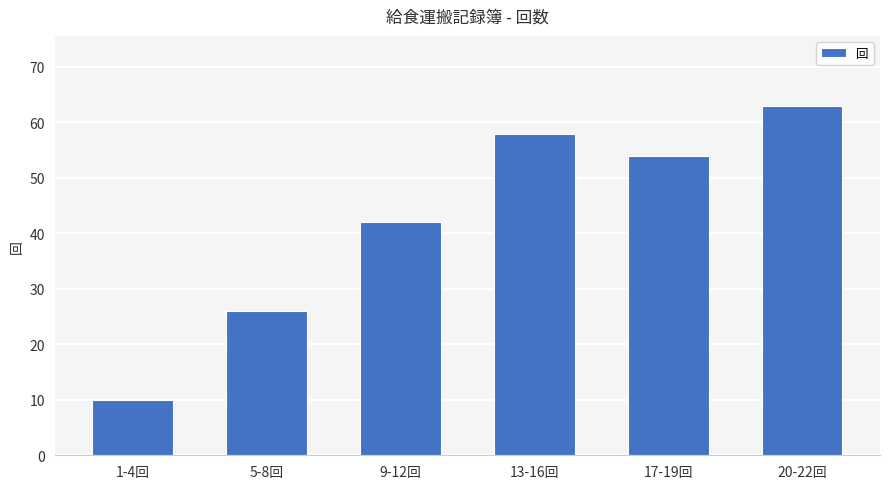

Approximately how many times larger is the value at 13-16回 compared to 1-4回?

5.8